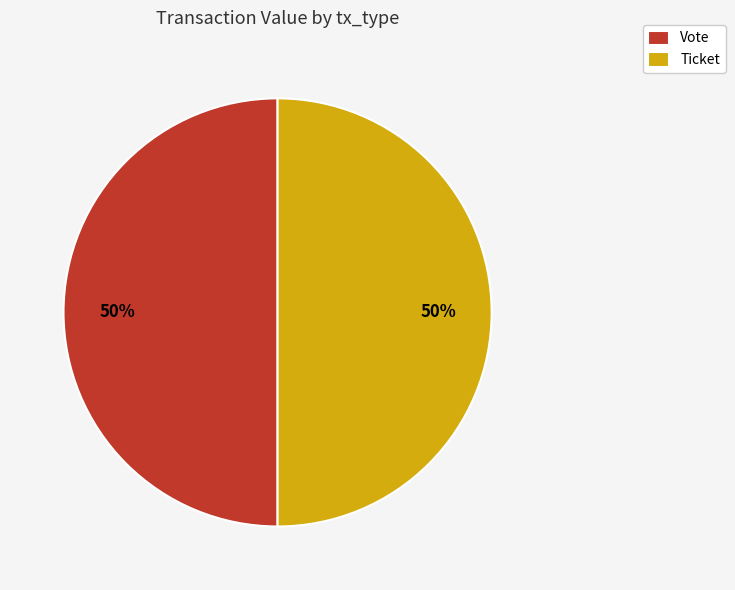

To the nearest percent, what is the average slice percentage?

50%